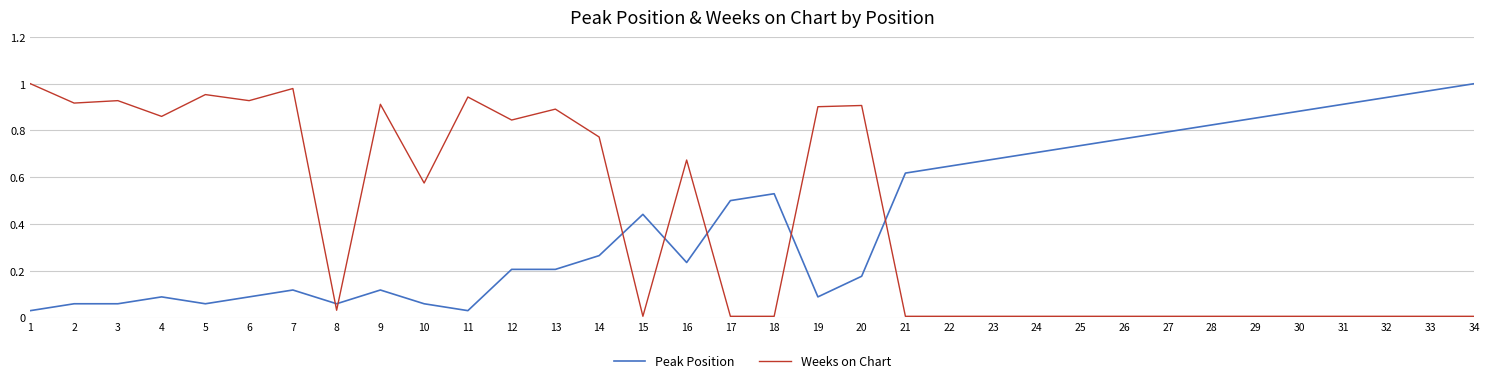

After their last crossing, which series has the higher values: Weeks on Chart or Peak Position?

Peak Position